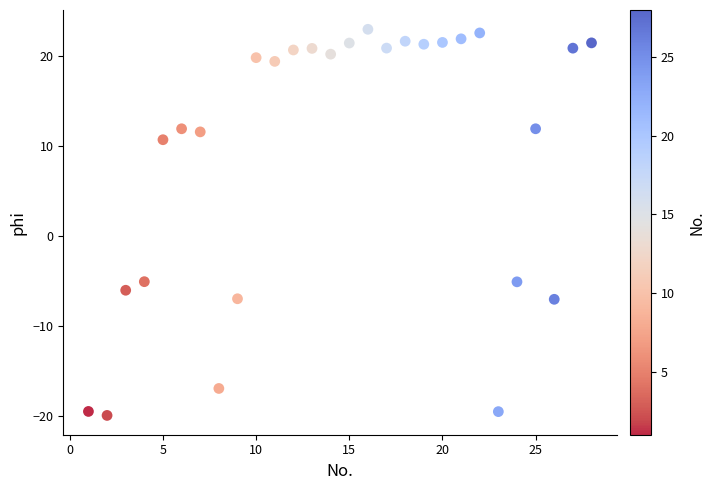

What is the range of Y values (max minus min)?

42.9